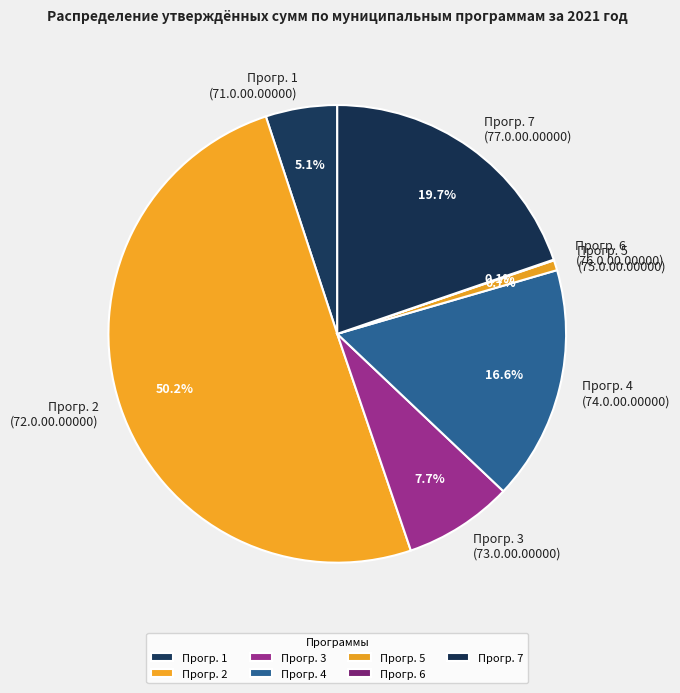

Does Прогр. 5 (75.0.00.00000) account for over 50% of the chart?

No